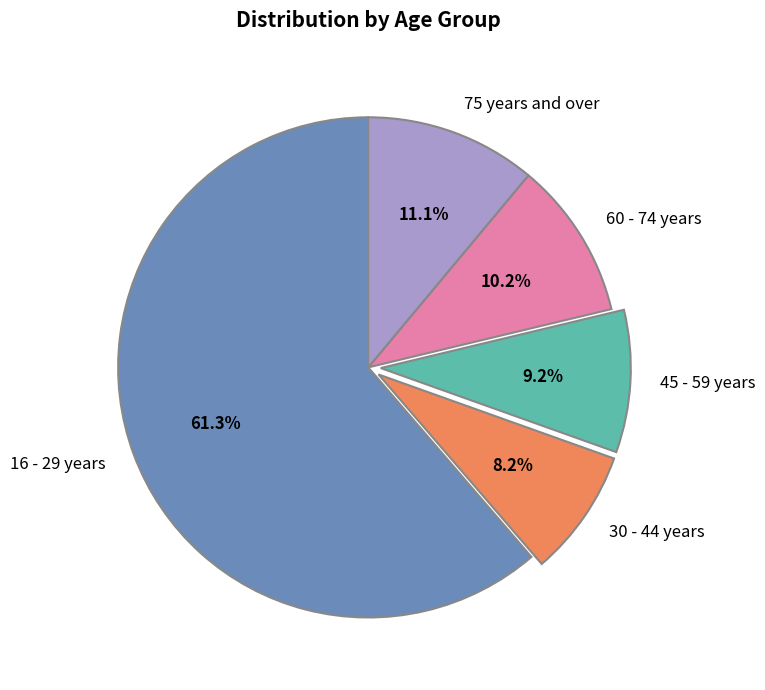

Is it true that 45 - 59 years is 1% of the pie?

False